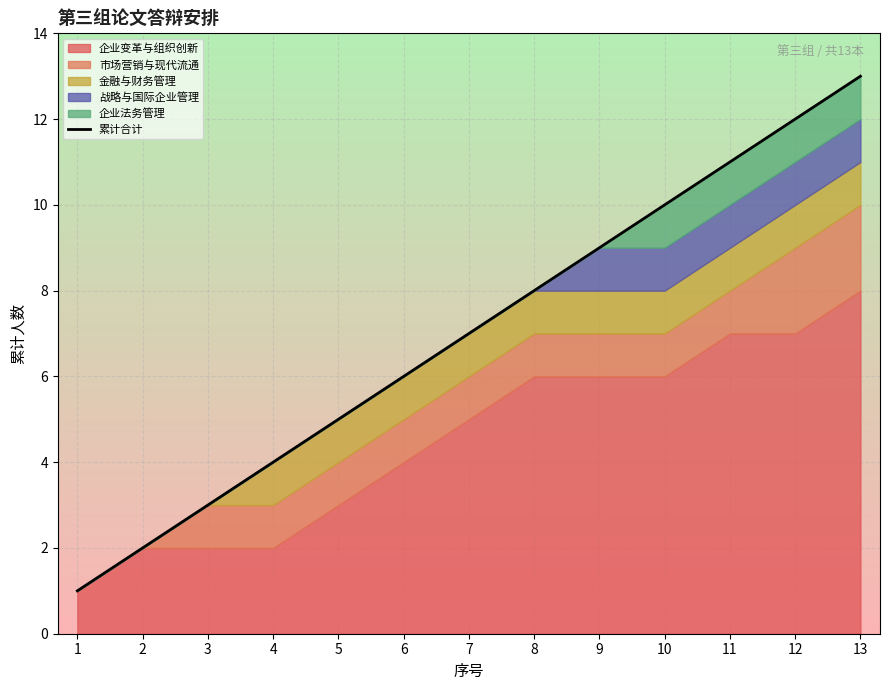

What is the smallest value displayed?

1